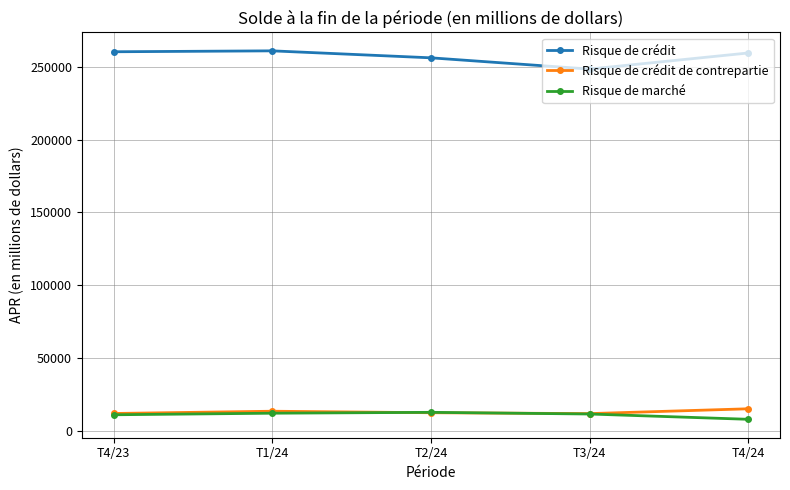

Rank the series by their maximum value, from lowest to highest.

Risque de marché, Risque de crédit de contrepartie, Risque de crédit